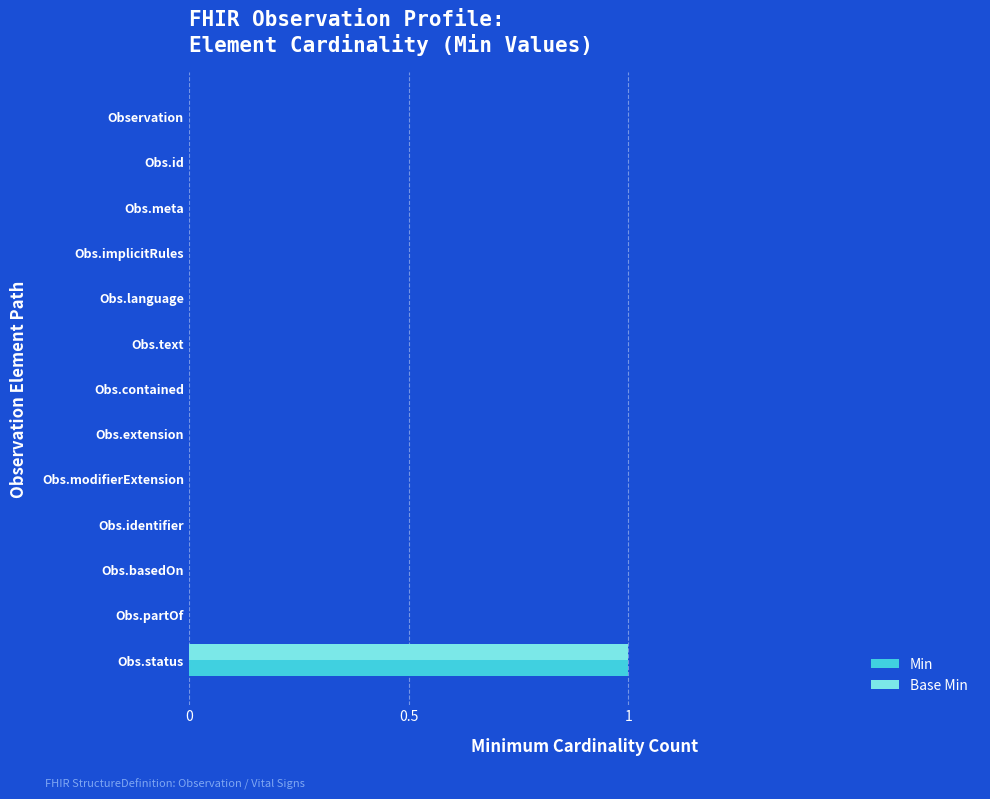

Which category has the highest value across all series?

Obs.status